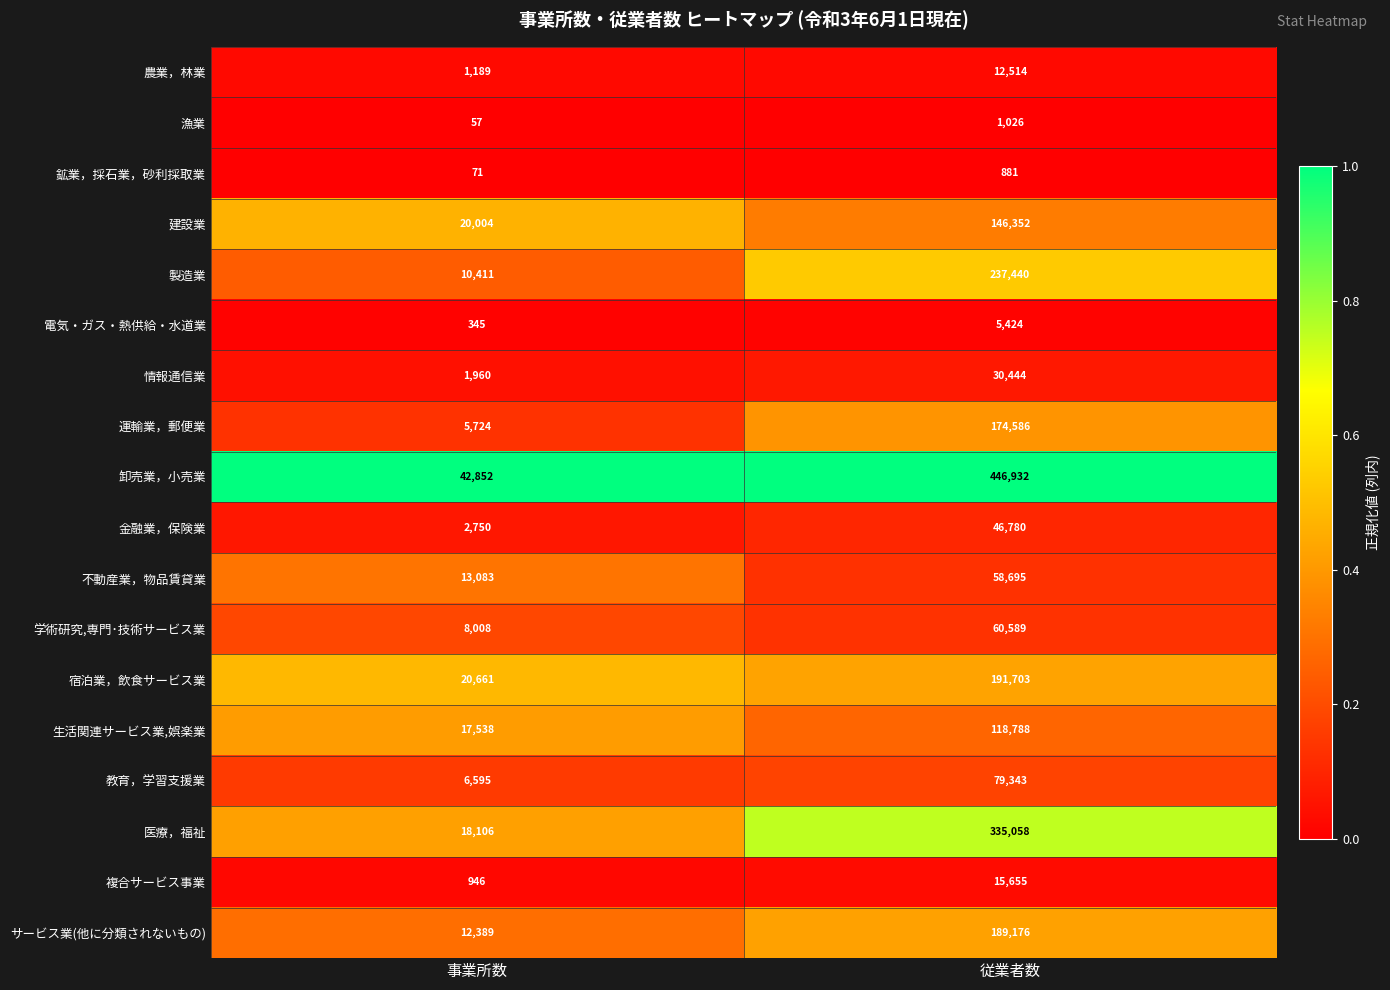

What is the difference between the 宿泊業，飲食サービス業 values at 事業所数 and 従業者数?

171042